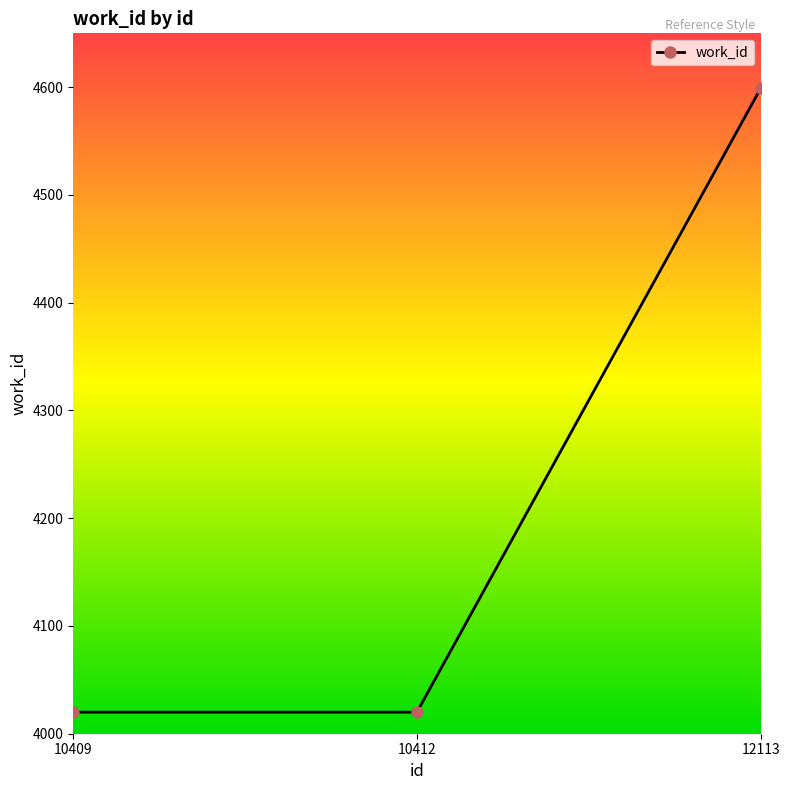

What is the greatest value displayed?

4599